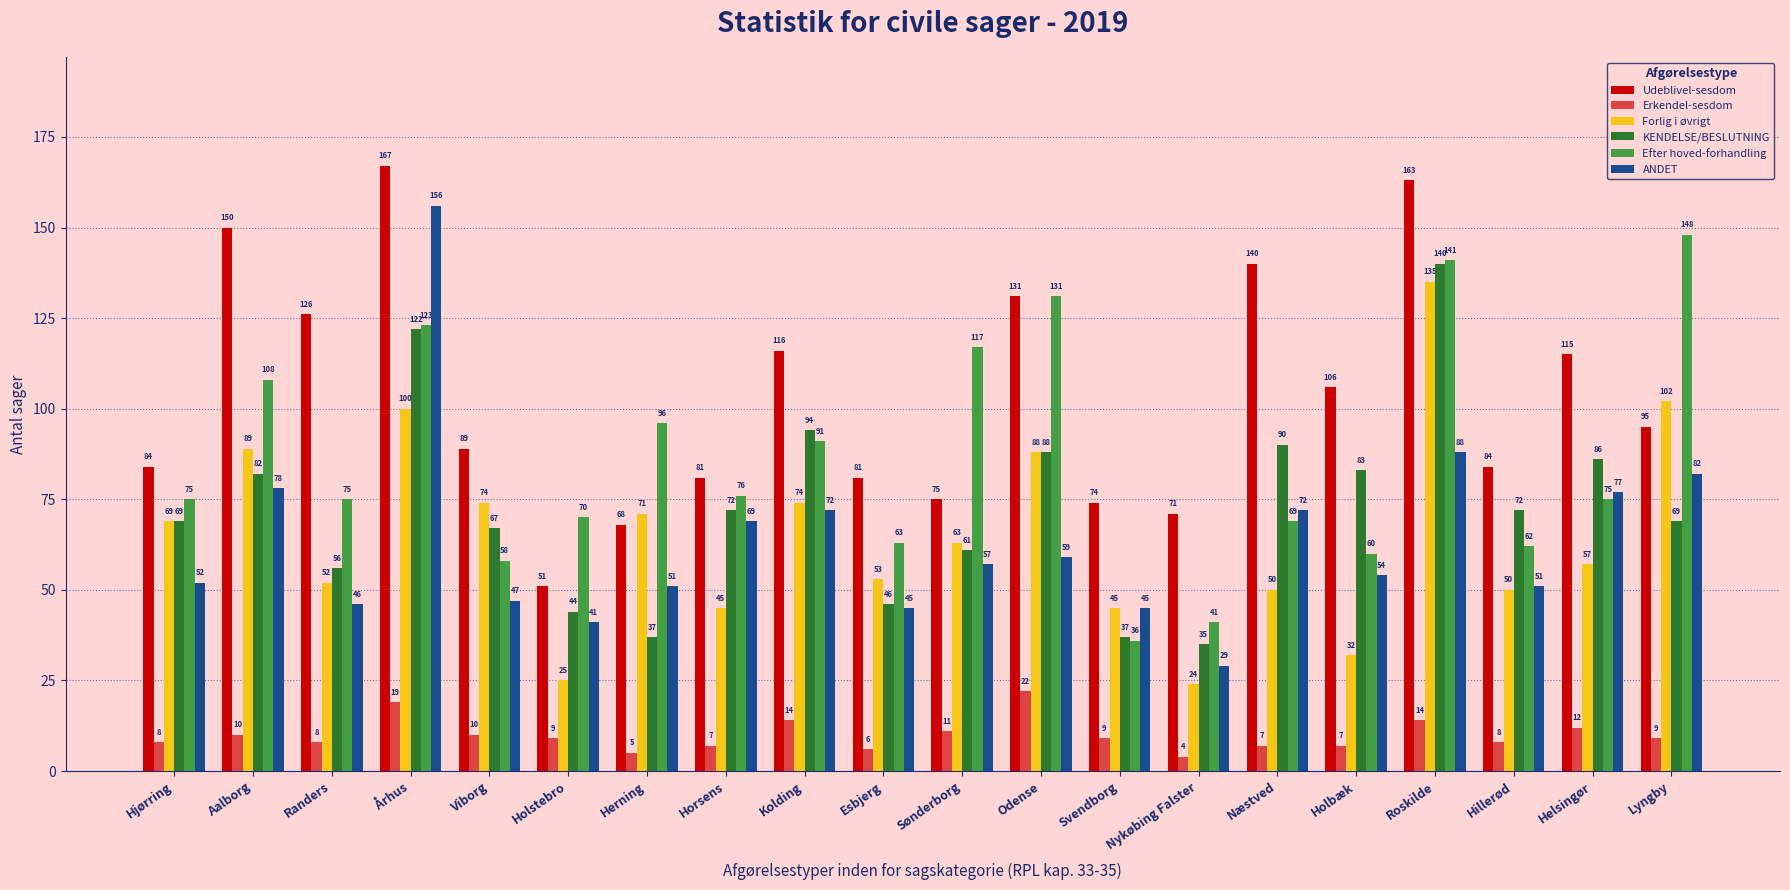

What are all the series names shown in the legend?

Udeblivel-sesdom, Erkendel-sesdom, Forlig i øvrigt, KENDELSE/BESLUTNING, Efter hoved-forhandling, ANDET